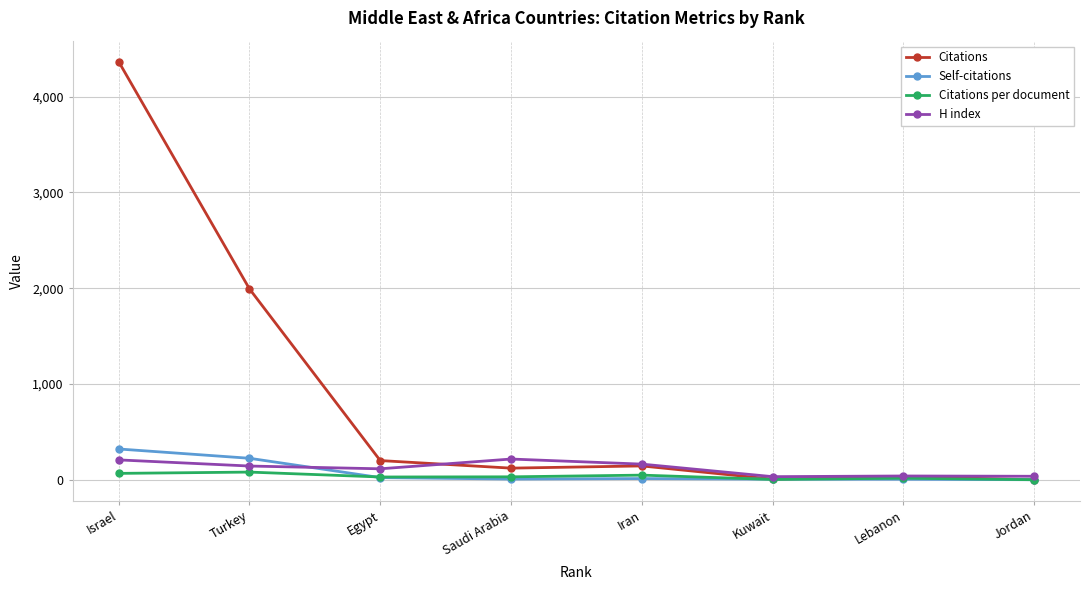

How many data points does each series have?

8